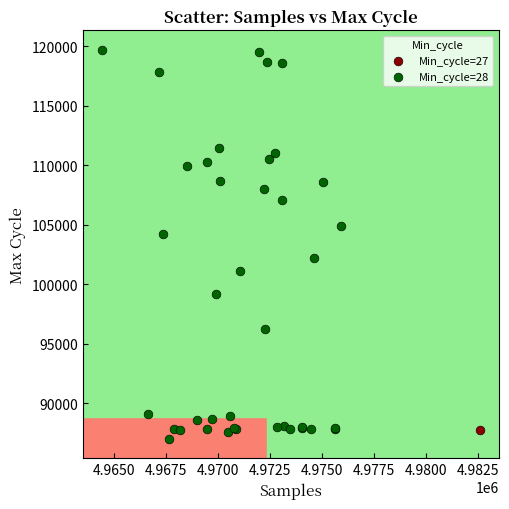

What are all the series names shown in the legend?

Min_cycle=27, Min_cycle=28